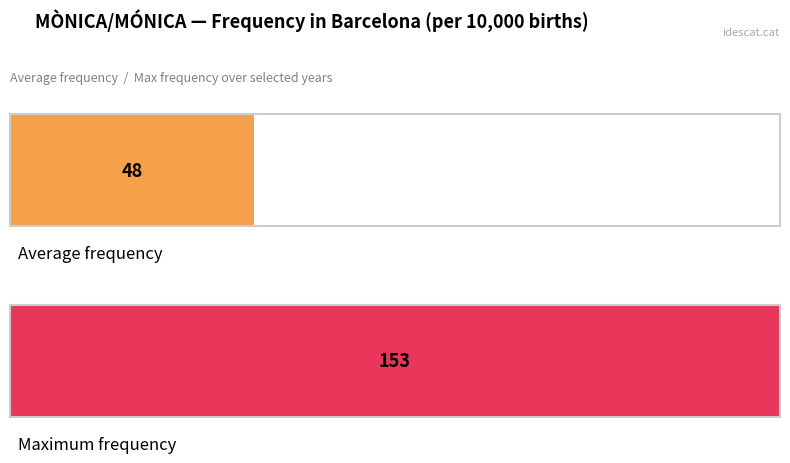

What is the greatest value displayed?

153